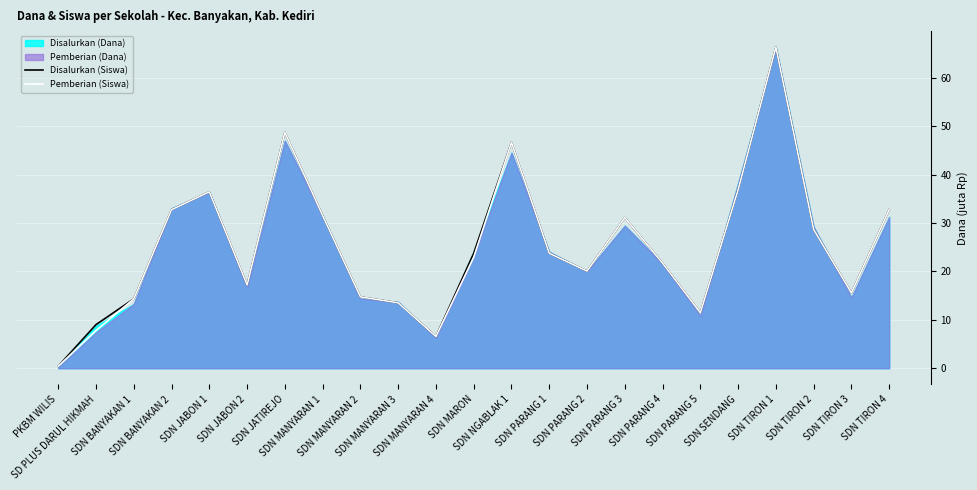

At which label does Pemberian (Siswa) first exceed 22?

SDN BANYAKAN 2